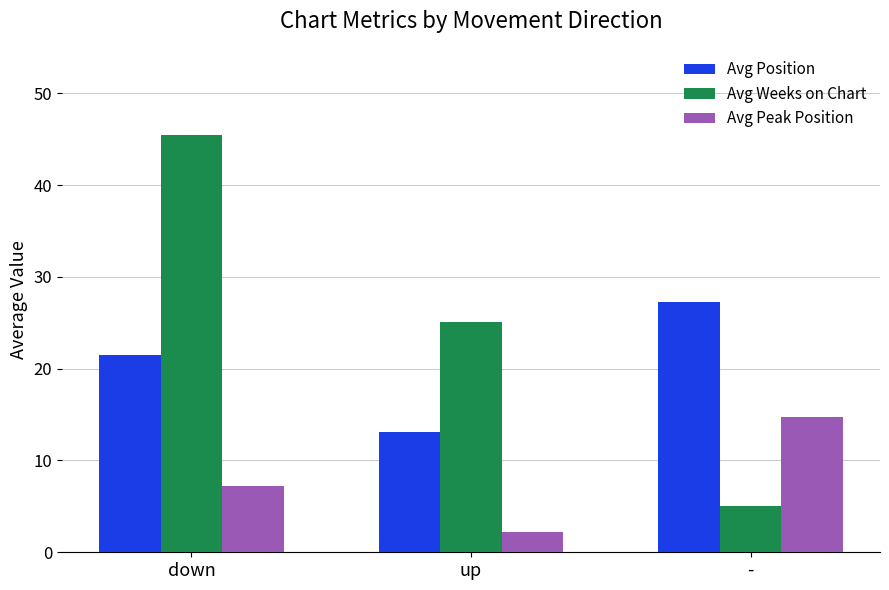

Which series changed the most between up and -?

Avg Weeks on Chart